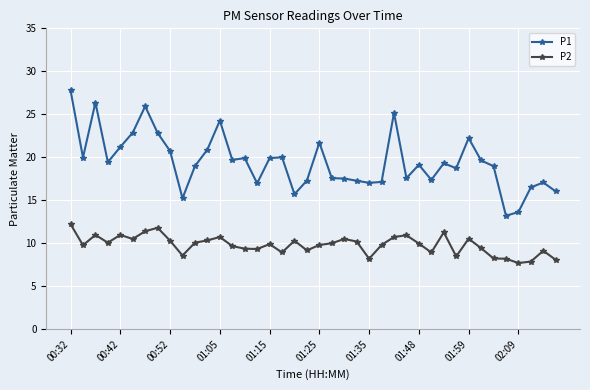

Which series has the largest range (max minus min)?

P1